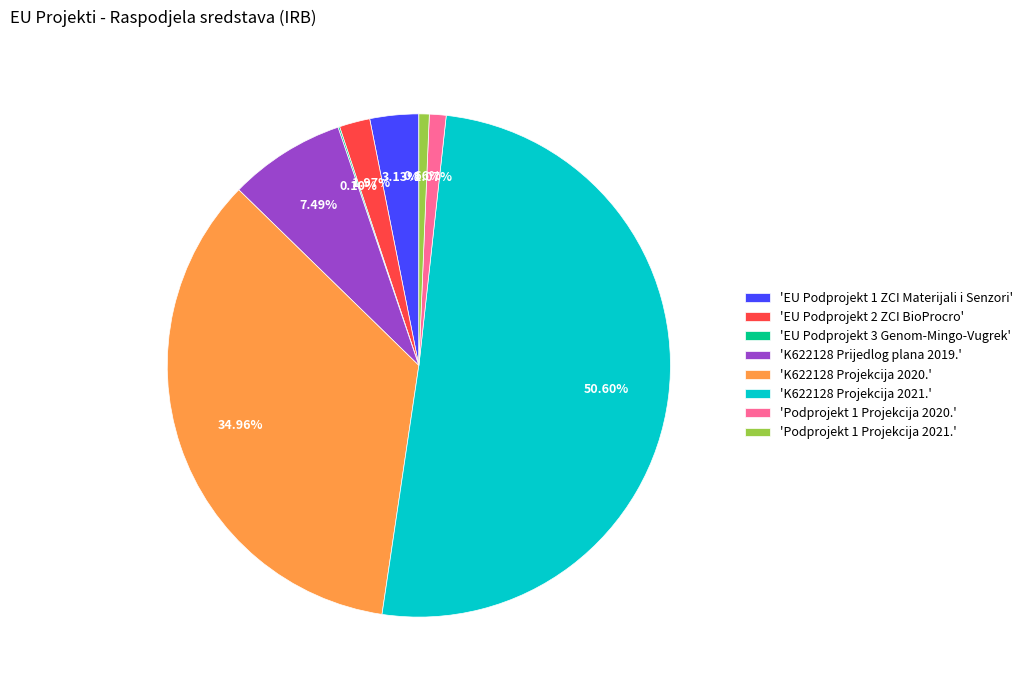

Which slice represents more than half of the pie?

'K622128 Projekcija 2021.'